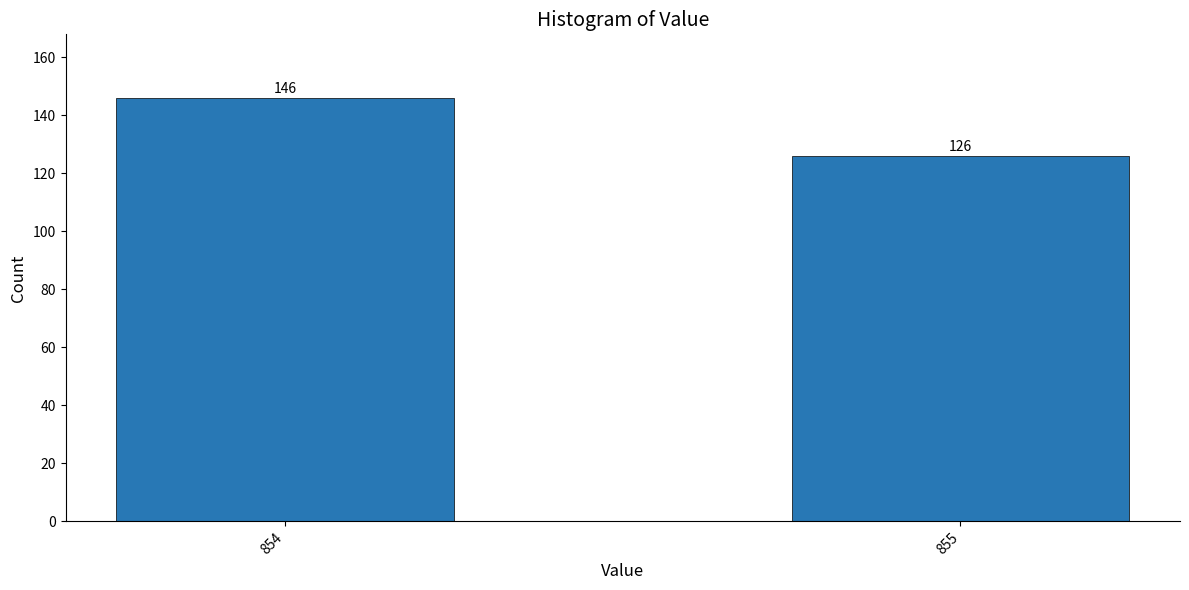

Reading left to right, what are all the values shown in this chart?

854=146	855=126